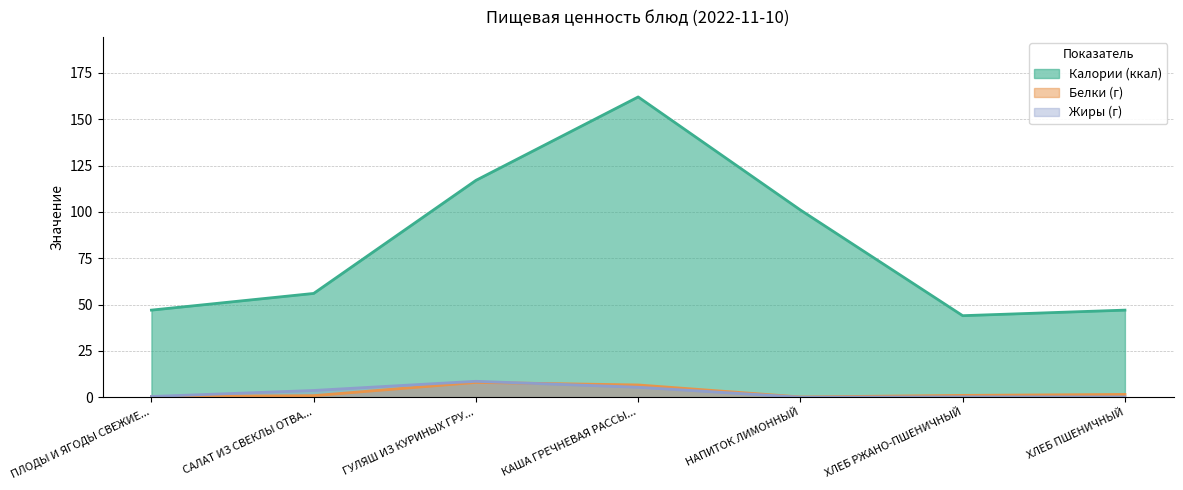

Which category has the highest value in the Жиры (г) series?

ГУЛЯШ ИЗ КУРИНЫХ ГРУ...